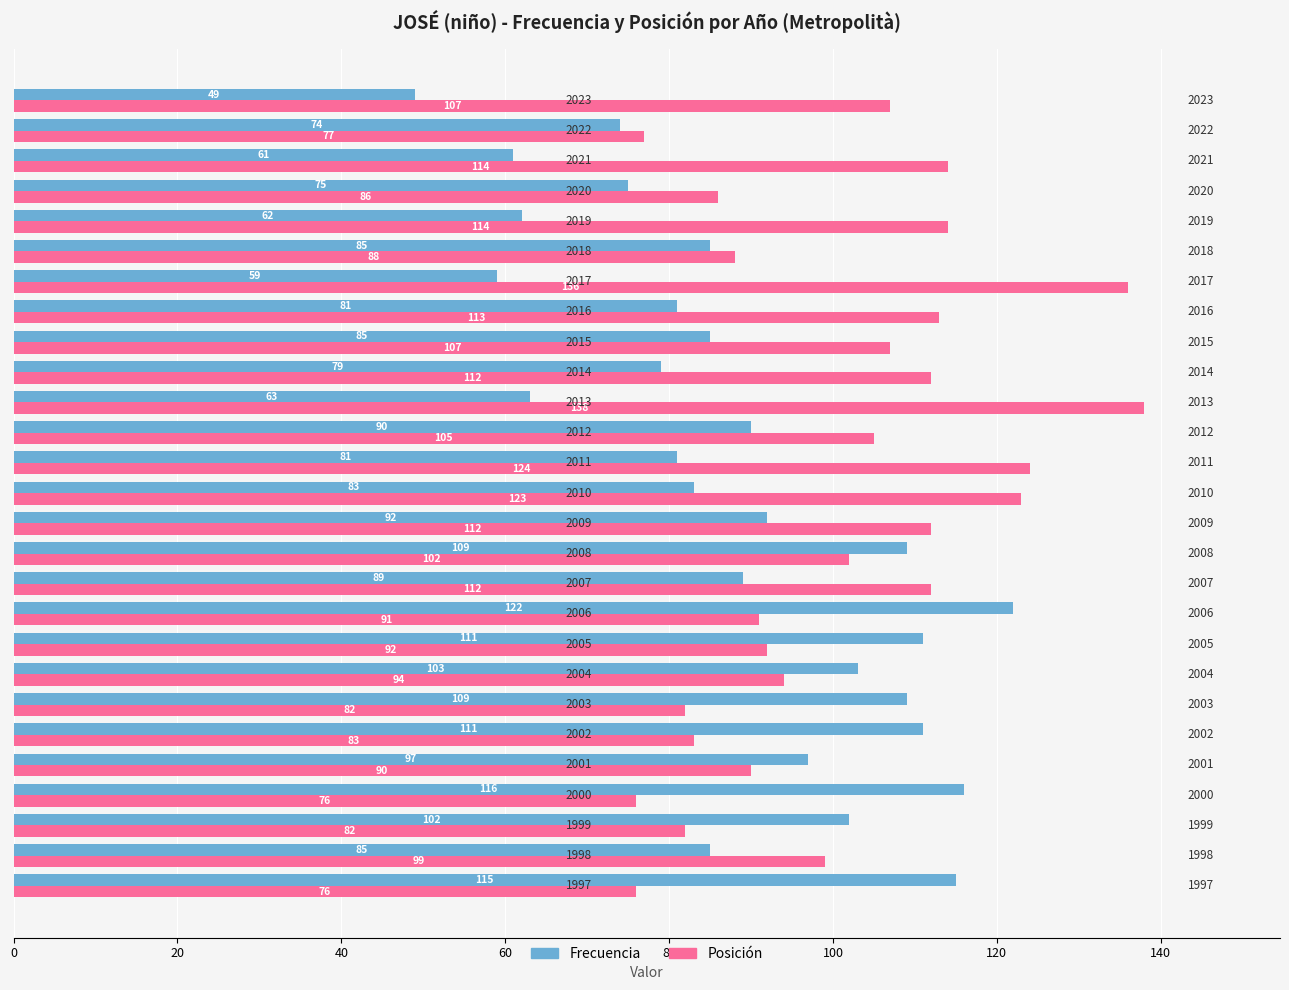

Rank the series by their average value, from highest to lowest.

Posición, Frecuencia